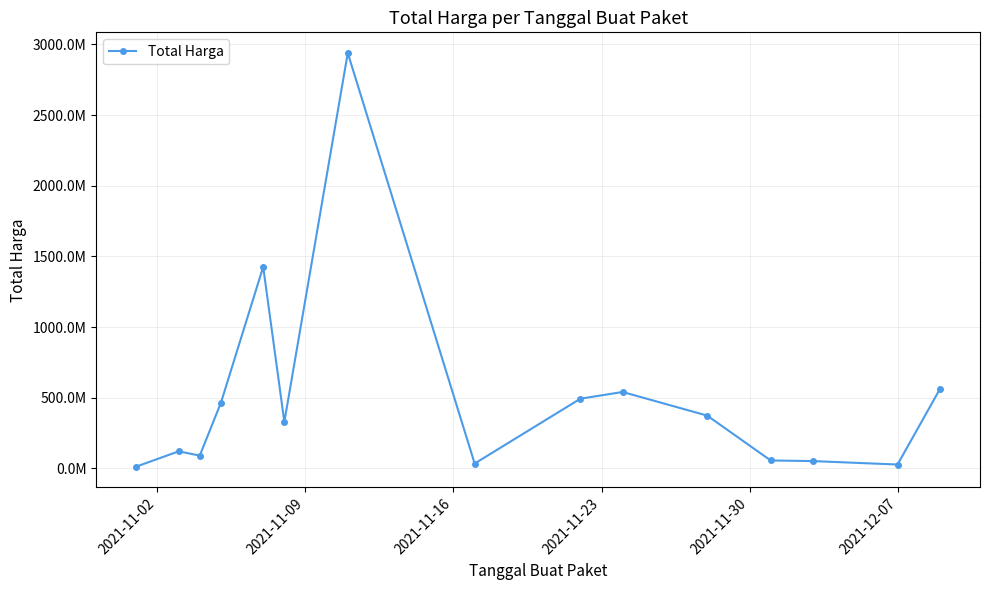

Does the chart have visible grid lines?

Yes